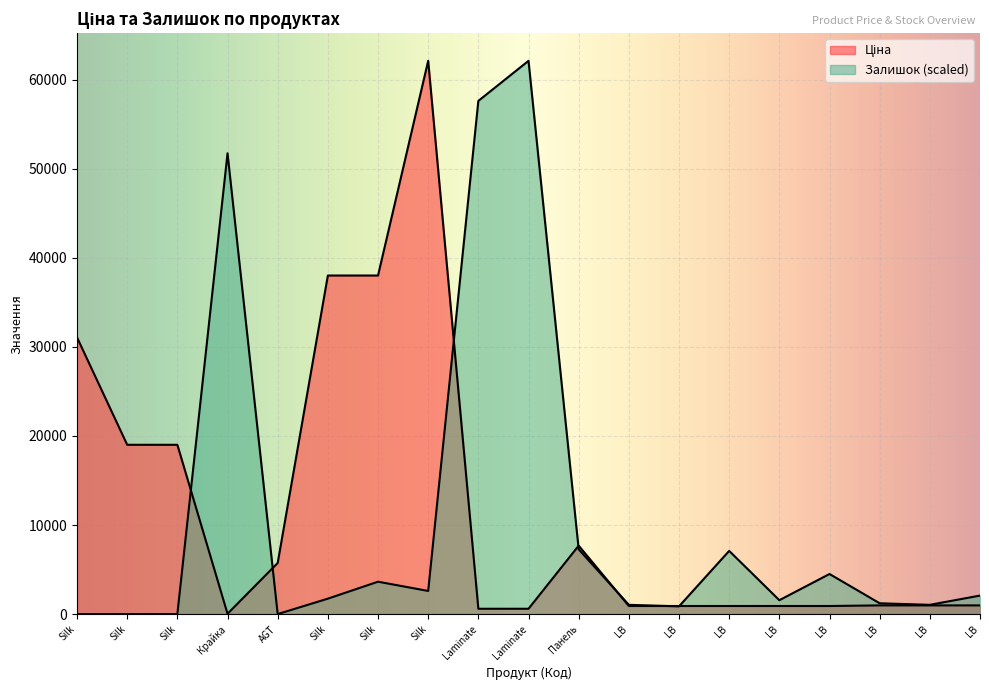

At Silk, list the series in order from smallest to largest.

Залишок, Ціна